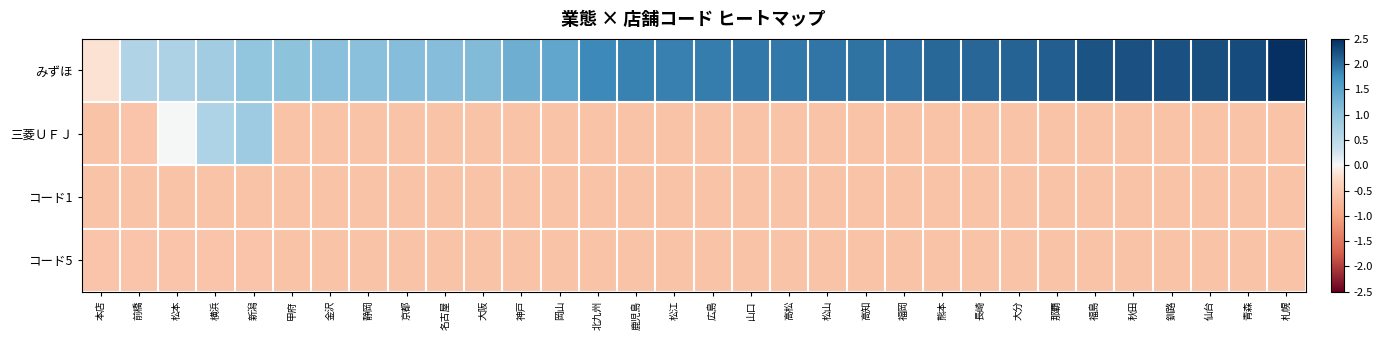

What is the total value across all series at 本店?

-1.9